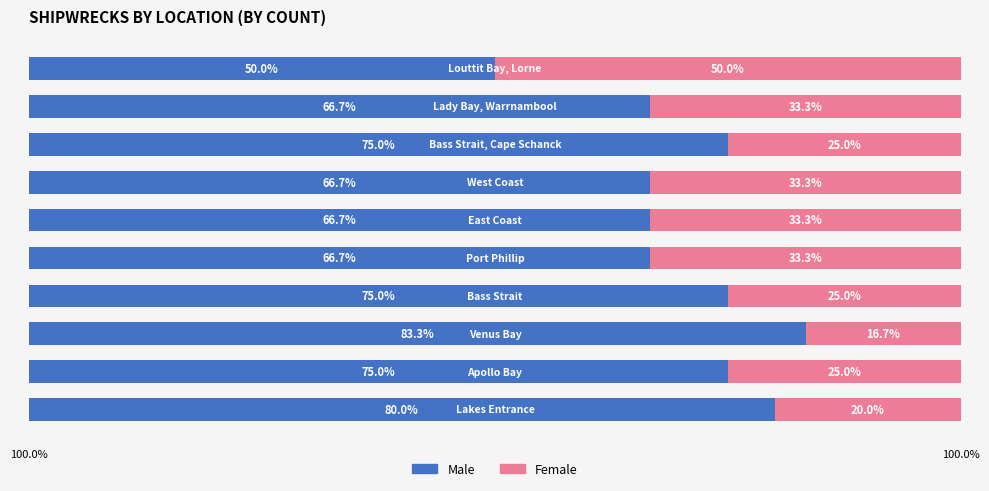

At how many categories does at least one series exceed 63?

9